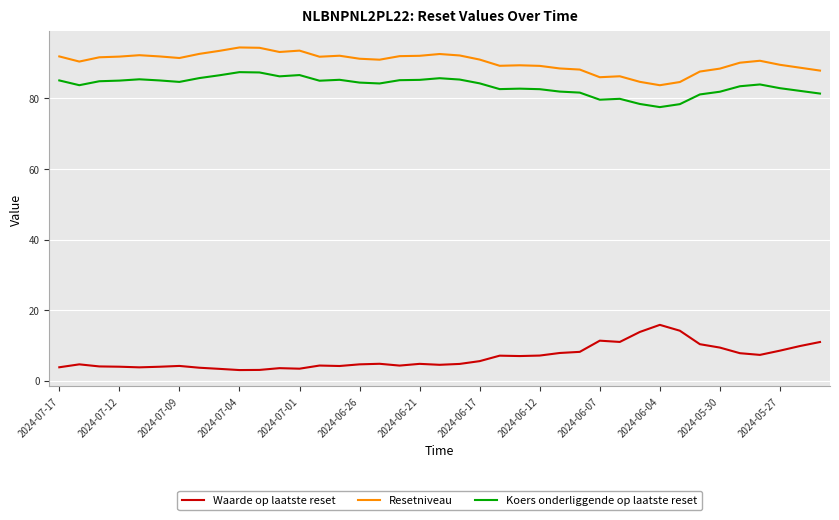

What is the greatest value displayed?

94.4